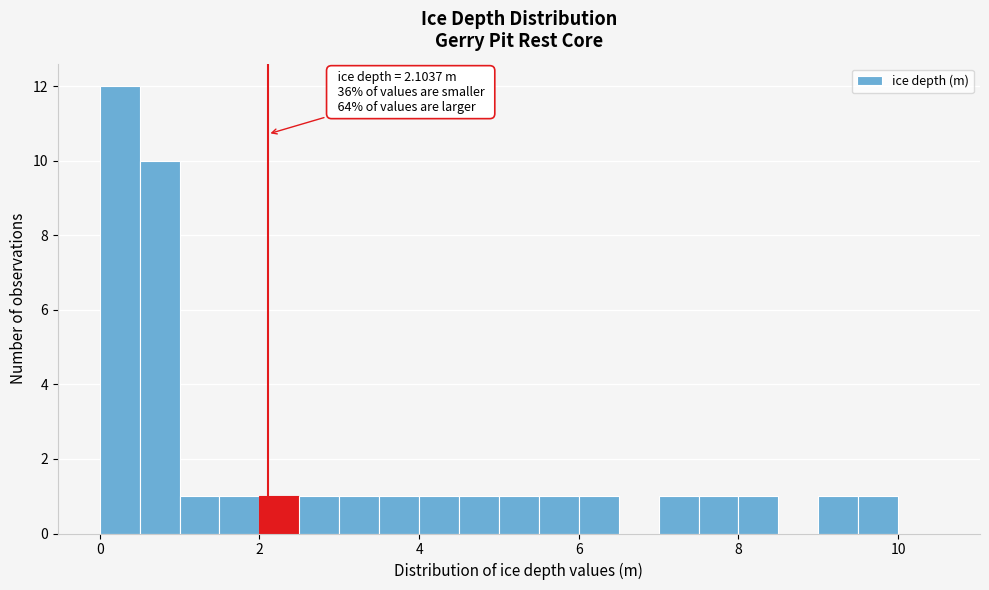

Read against the x-axis, roughly where is the centre of the tallest bar?

0.2